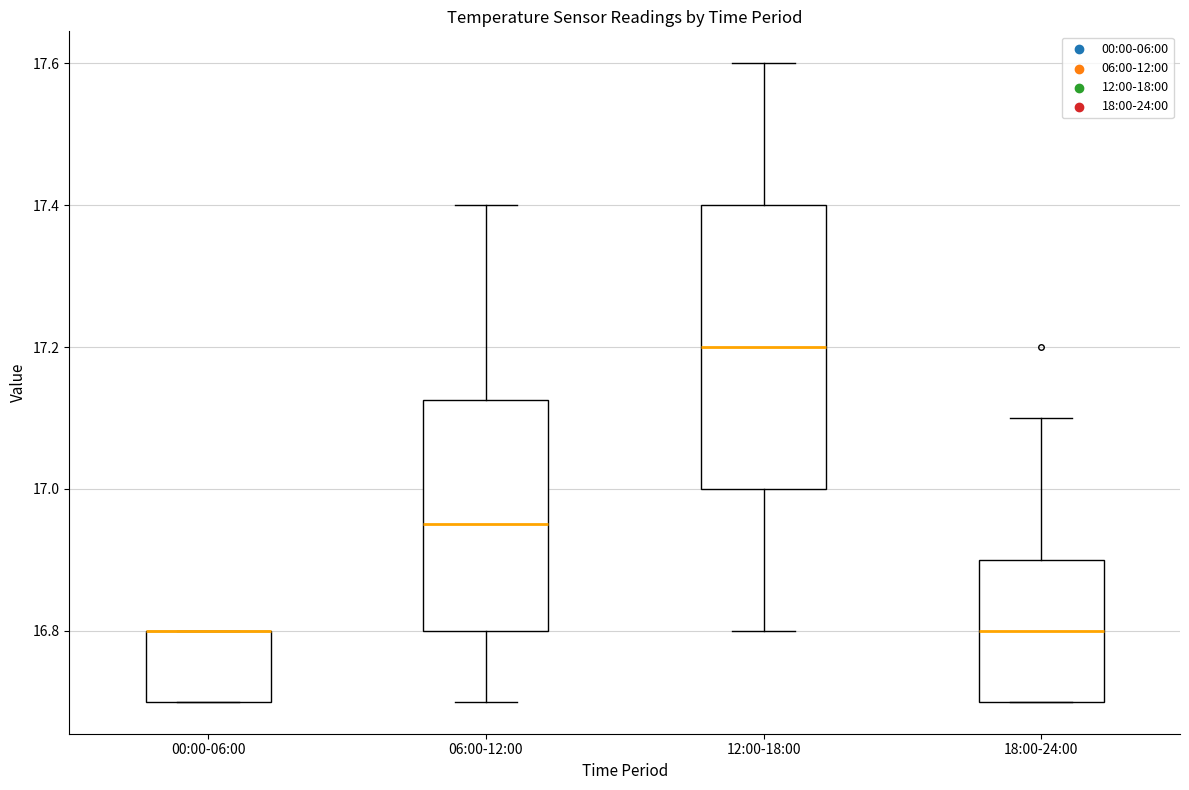

Which box is the tallest, from its lower edge to its upper edge?

12:00-18:00